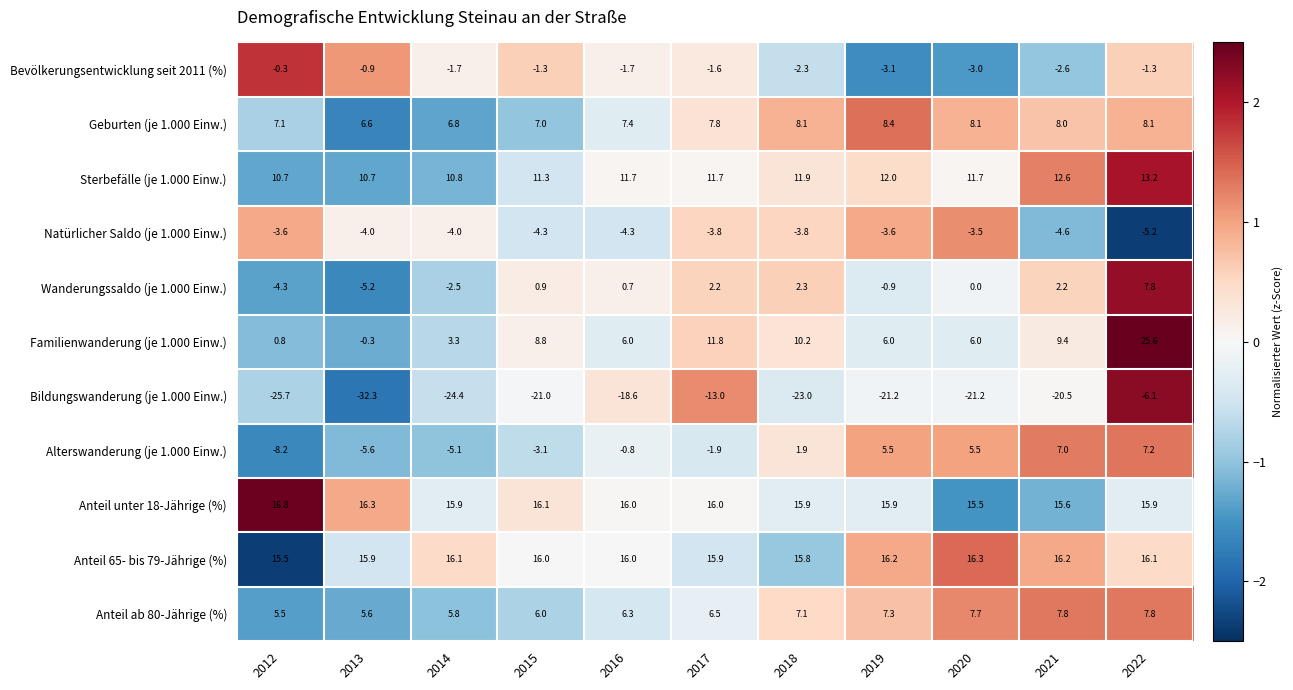

What is the total value across all series at 2015?

36.4